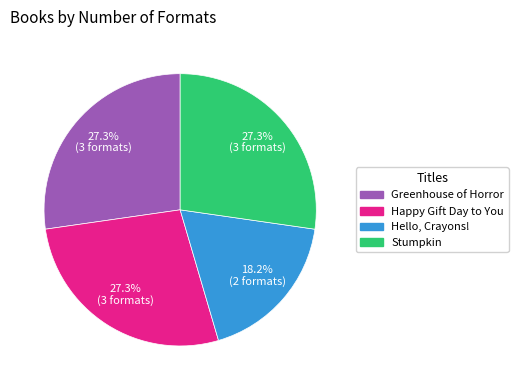

Is there any slice that represents more than half of the pie?

No